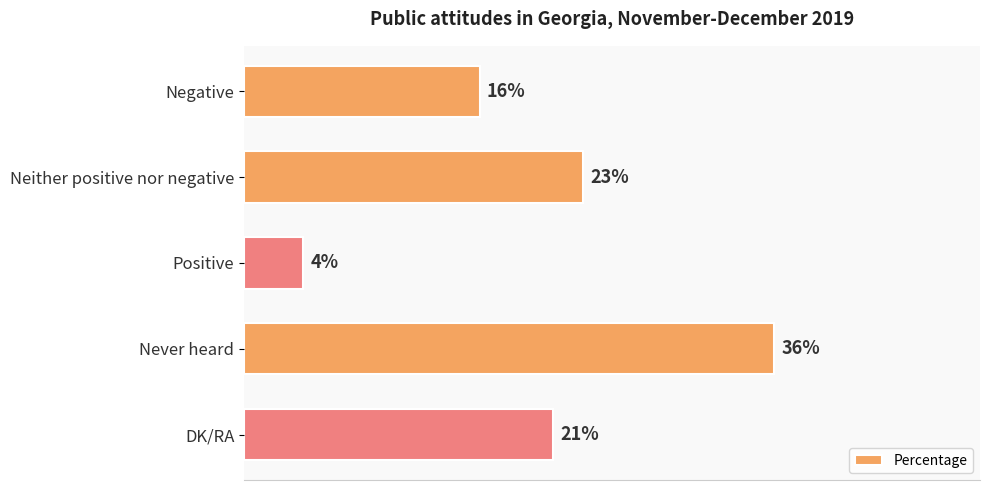

What is the label of the 3rd bar from the top?

Positive